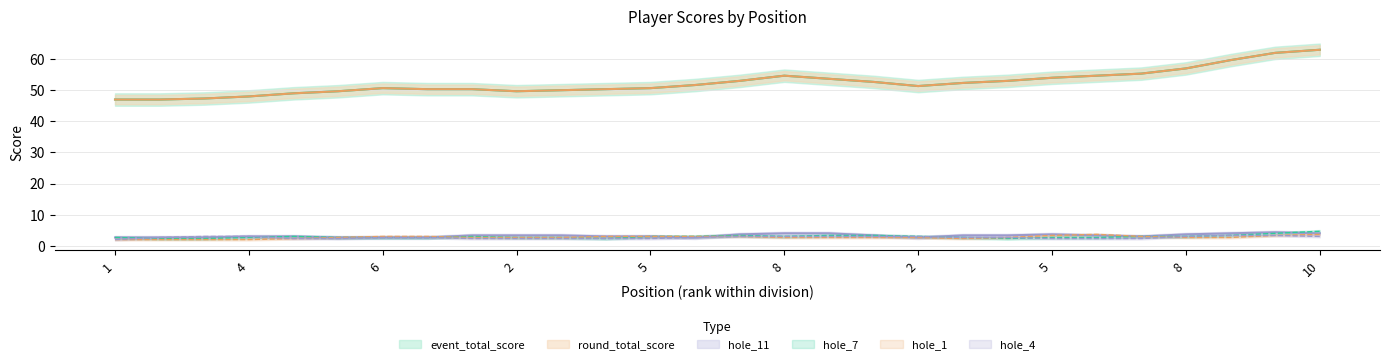

Reading right to left, list all the values displayed in this chart.

event_total_score: 63	63	60	56	55	55	54	53	52	52	50	56	55	53	51	51	50	50	50	49	52	50	50	49	48	47	47	47
round_total_score: 63	63	60	56	55	55	54	53	52	52	50	56	55	53	51	51	50	50	50	49	52	50	50	49	48	47	47	47
hole_11: 4	4	5	3	3	3	4	4	2	4	2	4	6	2	3	3	3	3	4	3	3	2	3	3	3	3	2	3
hole_7: 5	4	3	3	3	3	2	3	2	3	4	3	3	3	4	2	3	2	3	3	3	2	3	3	3	2	2	3
hole_1: 4	3	3	2	3	4	4	2	2	3	3	2	3	3	3	3	3	3	2	3	3	3	3	2	2	2	2	2
hole_4: 3	3	4	3	2	2	3	2	3	3	3	3	3	3	3	2	2	3	2	2	3	3	2	2	3	4	2	2